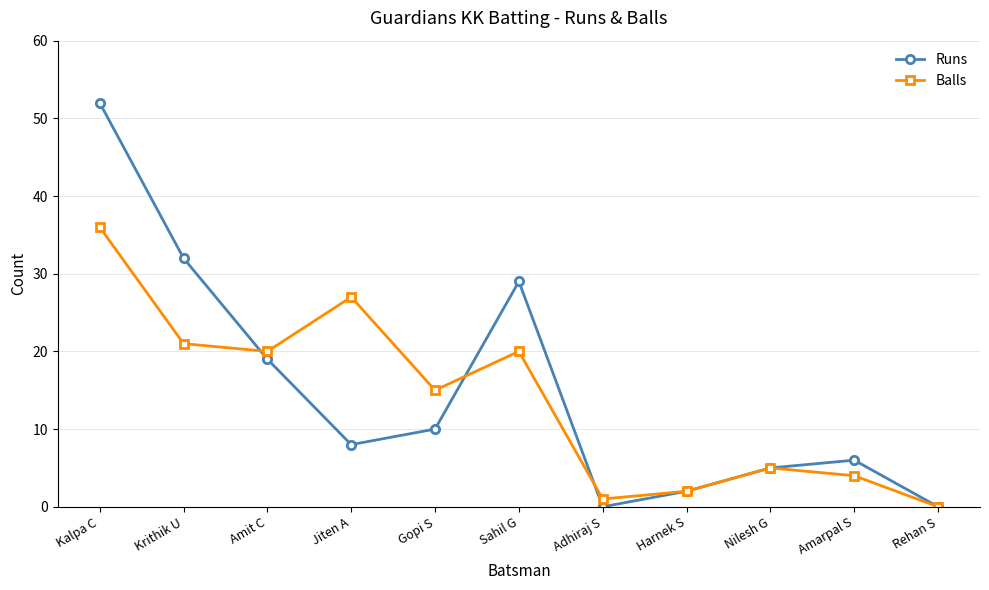

What is the sum of the Balls values at Nilesh G and Krithik U?

26